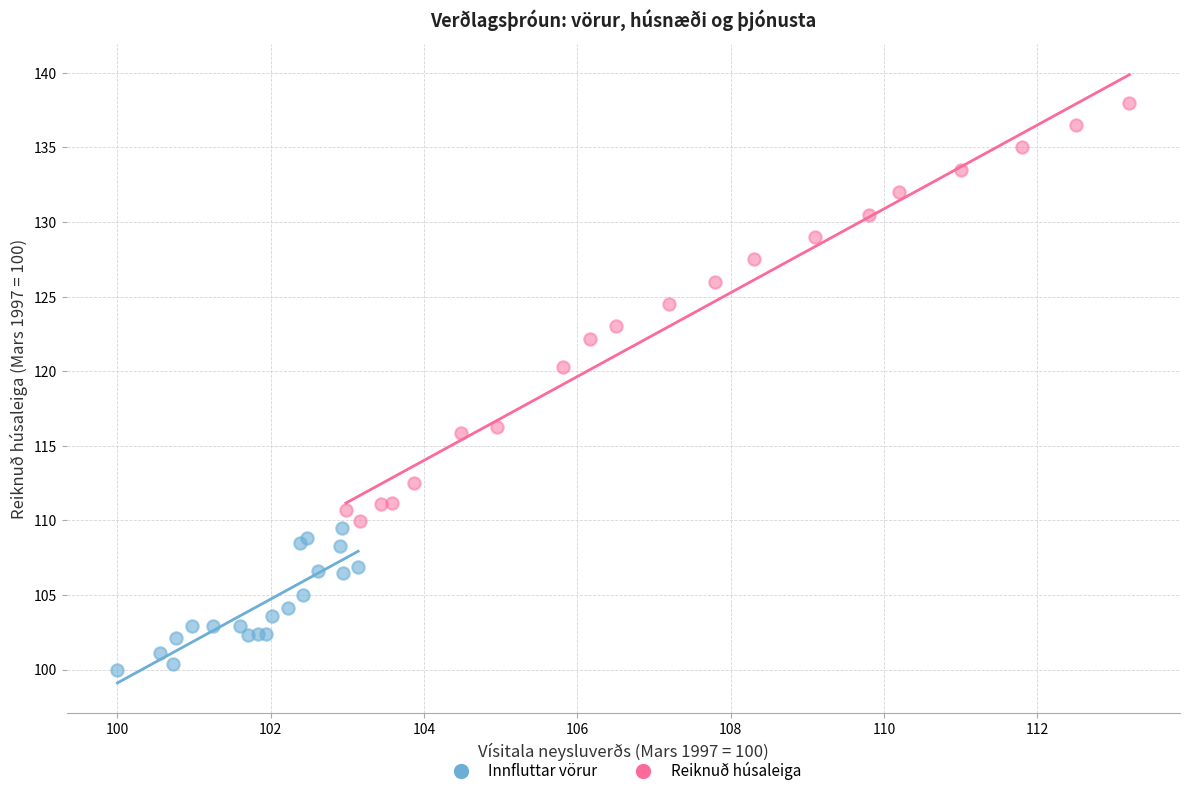

What are all the series names shown in the legend?

Innfluttar vörur, Reiknuð húsaleiga